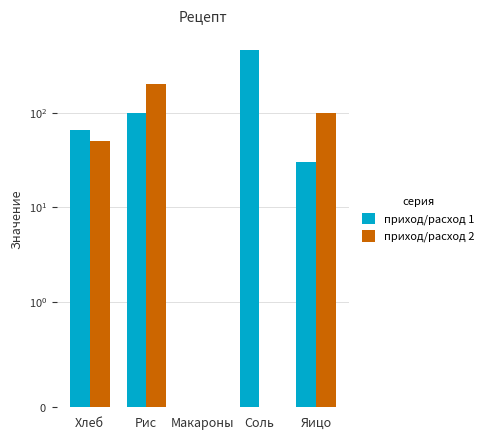

What position from the right is Рис?

4